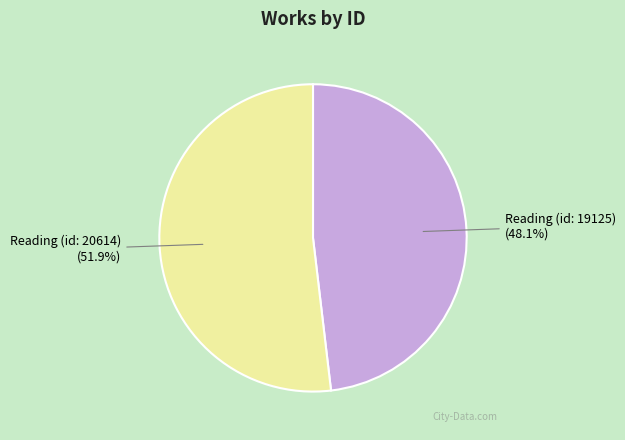

To the nearest percent, what is the average slice percentage?

50%